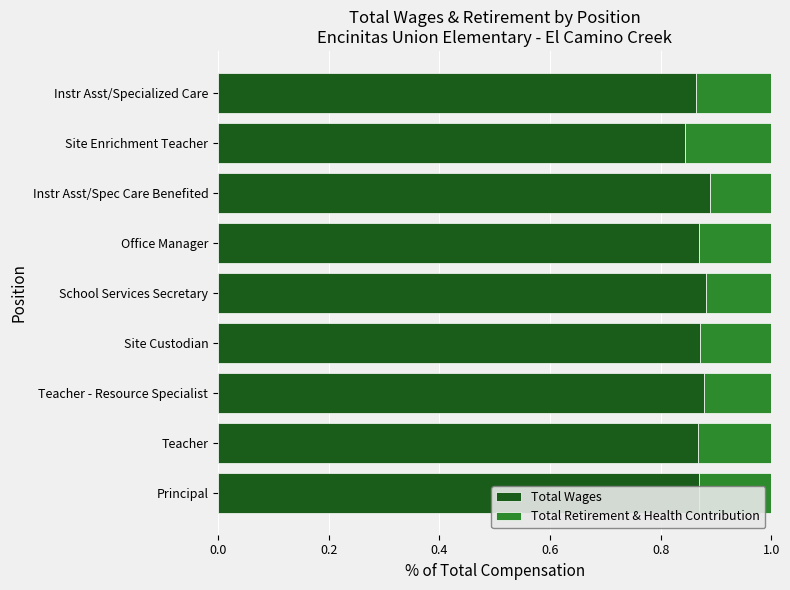

What is the total value across all series at Teacher?

1.0